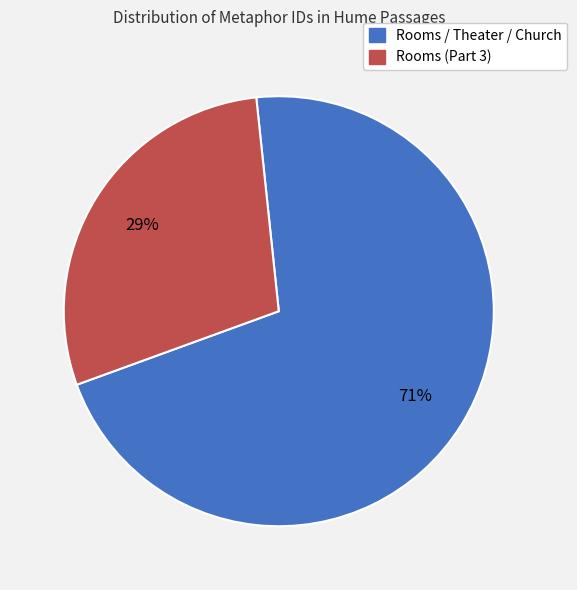

Does any single category account for the majority?

Yes